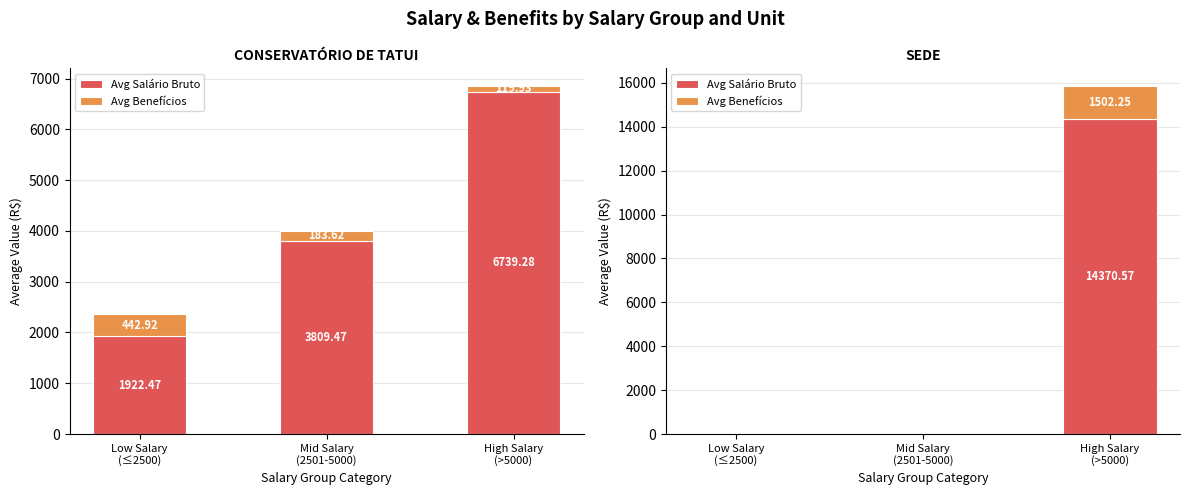

What is the label of the 1st bar from the left?

Low Salary
(≤2500)